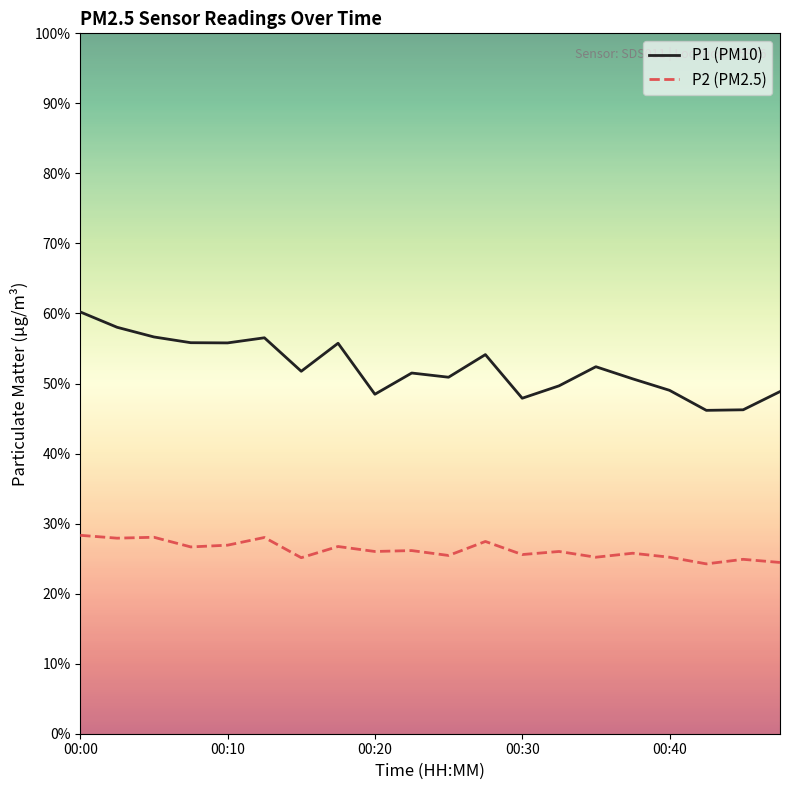

What is the difference between the maximum and minimum values in the P2 (PM2.5) series?

4.1